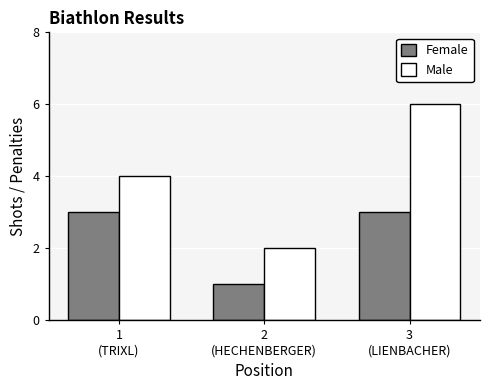

Does the chart contain any negative values?

No